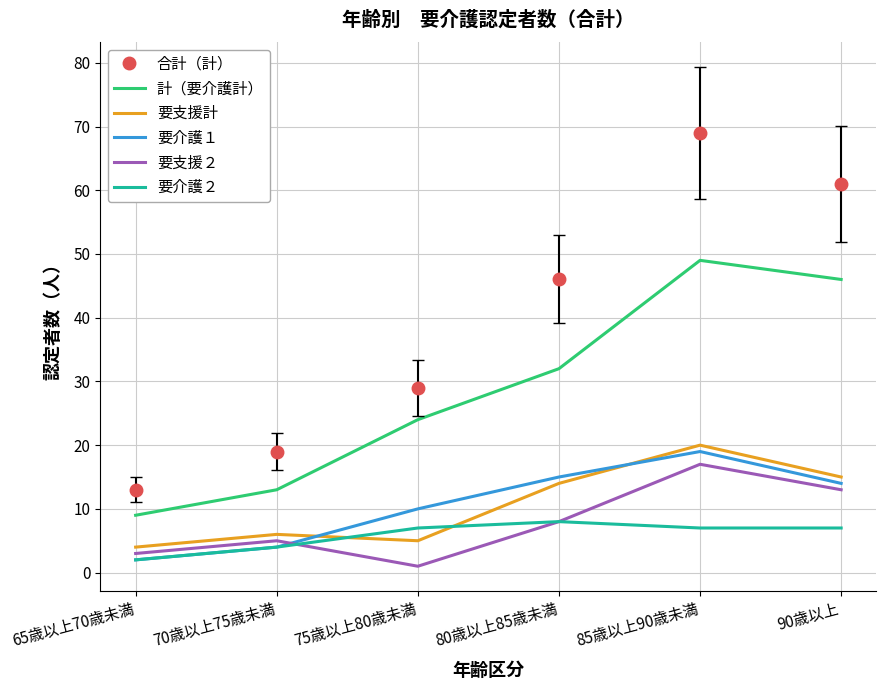

The 要介護１ series shows 2 at 65歳以上70歳未満. True or false?

True